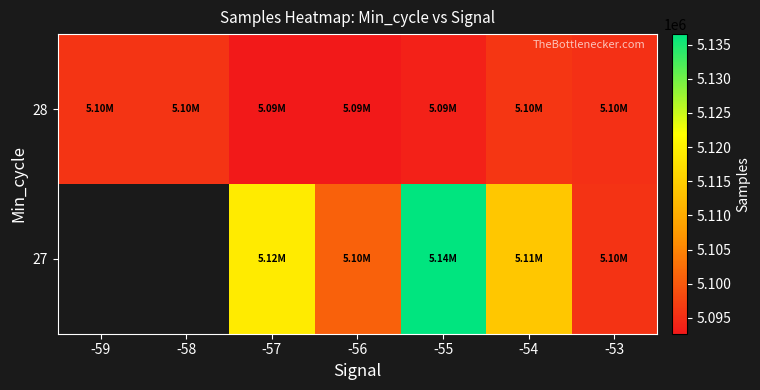

What is the difference between the maximum and minimum values in the 28 series?

3344.0